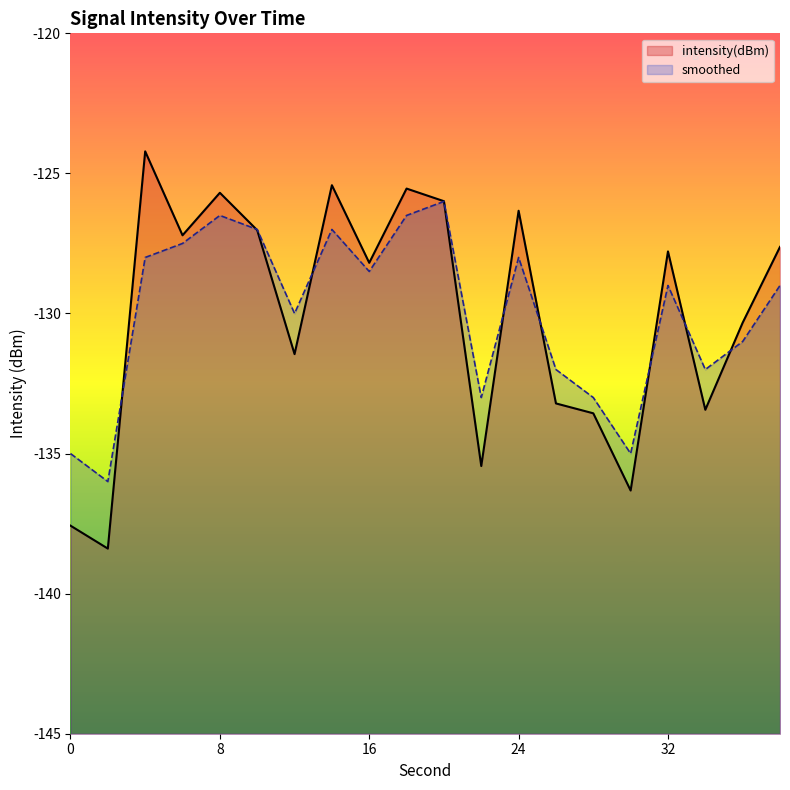

Which category has the highest value in the intensity(dBm) series?

4